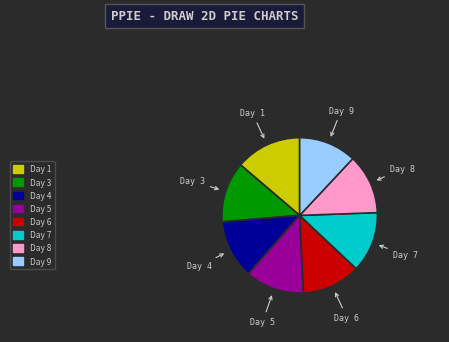

Is there any slice that represents more than half of the pie?

No